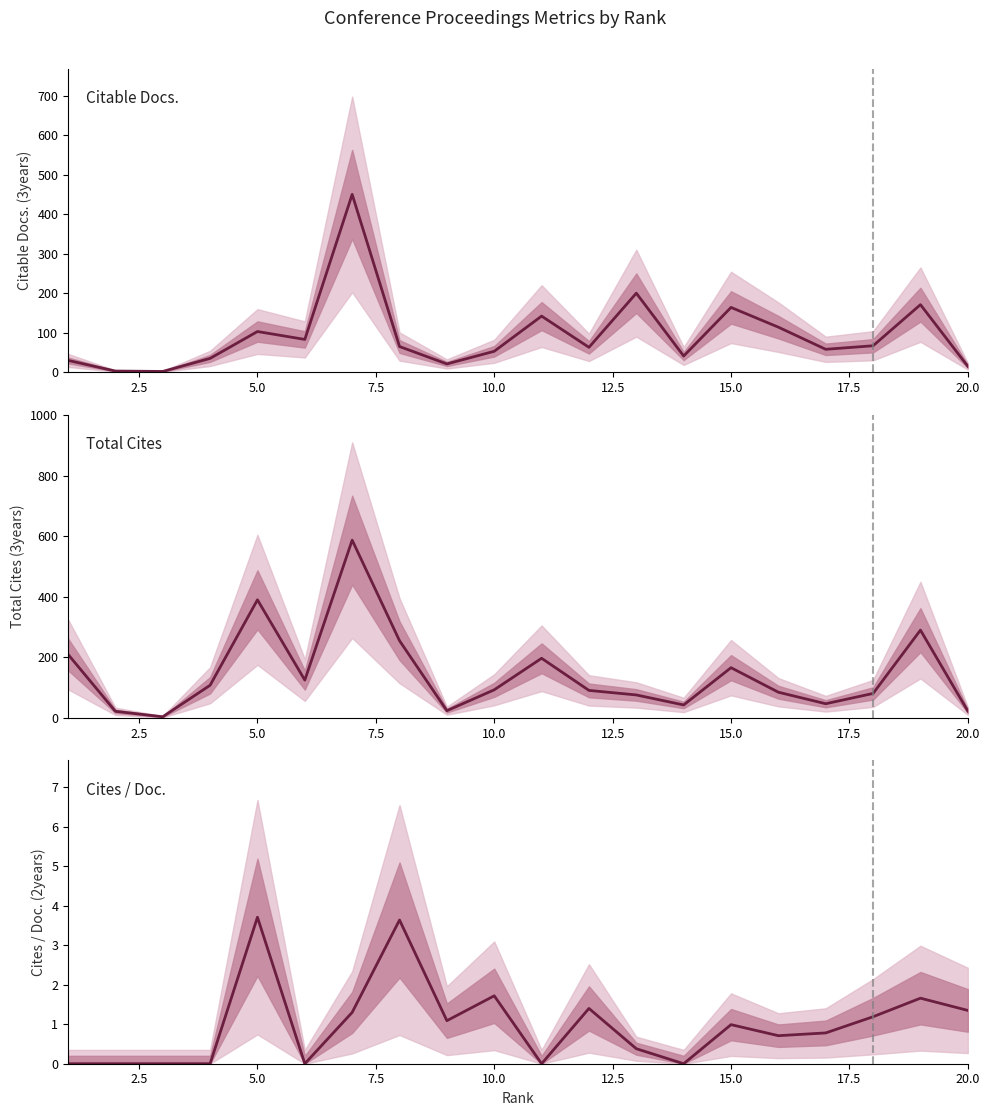

How many interior local valleys does the Citable Docs. (3years) series have?

6